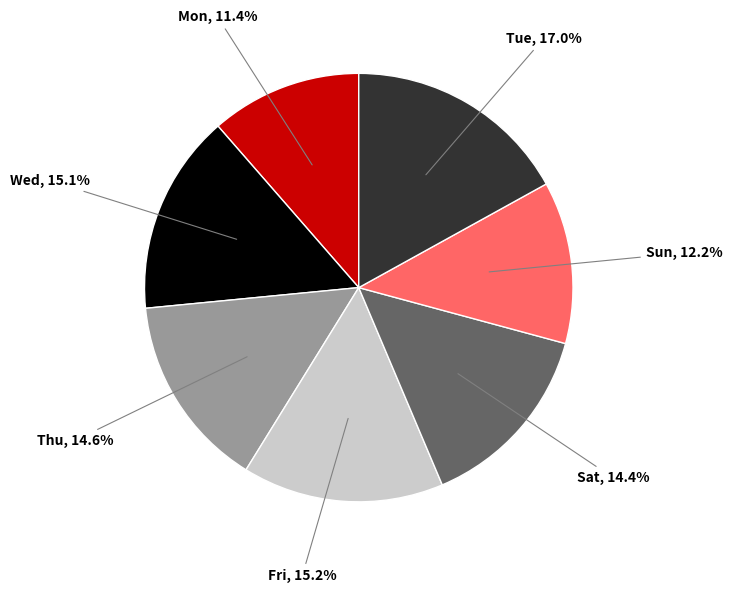

Does any single category account for the majority?

No